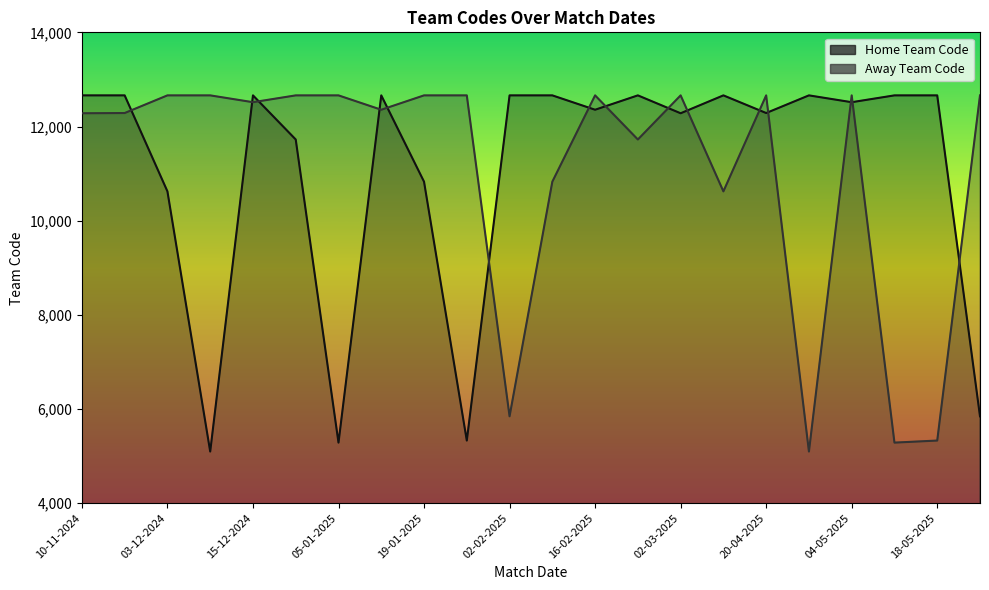

How many values in the Home Team Code series are below 12661?

11